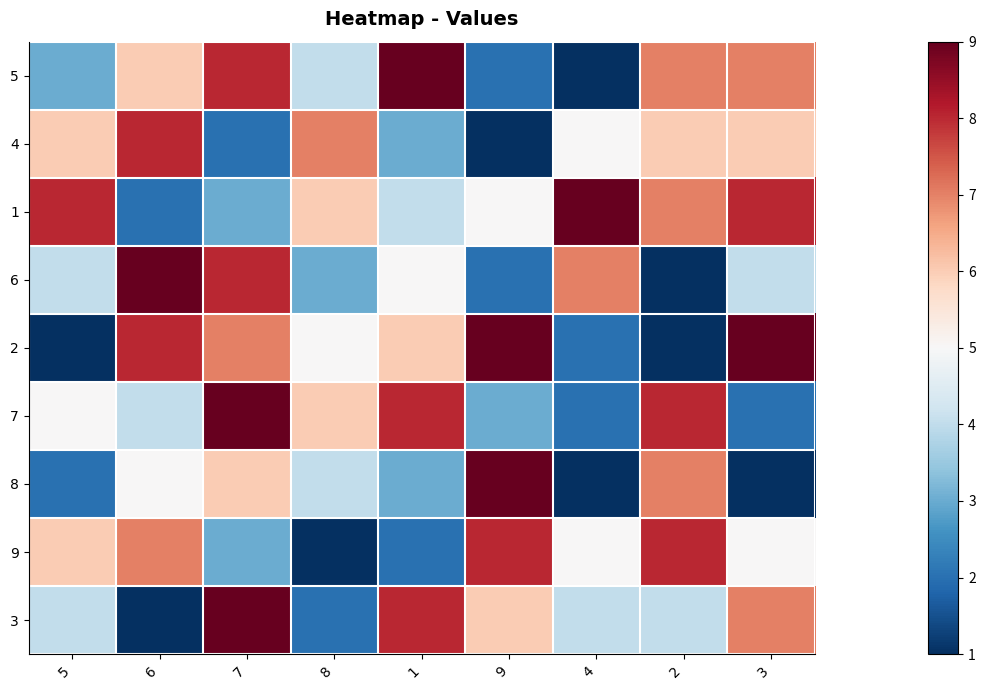

Reading right to left, what are all the values shown in this chart?

5: 3=7	2=7	4=1	9=2	1=9	8=4	7=8	6=6	5=3
4: 3=6	2=6	4=5	9=1	1=3	8=7	7=2	6=8	5=6
1: 3=8	2=7	4=9	9=5	1=4	8=6	7=3	6=2	5=8
6: 3=4	2=1	4=7	9=2	1=5	8=3	7=8	6=9	5=4
2: 3=9	2=1	4=2	9=9	1=6	8=5	7=7	6=8	5=1
7: 3=2	2=8	4=2	9=3	1=8	8=6	7=9	6=4	5=5
8: 3=1	2=7	4=1	9=9	1=3	8=4	7=6	6=5	5=2
9: 3=5	2=8	4=5	9=8	1=2	8=1	7=3	6=7	5=6
3: 3=7	2=4	4=4	9=6	1=8	8=2	7=9	6=1	5=4